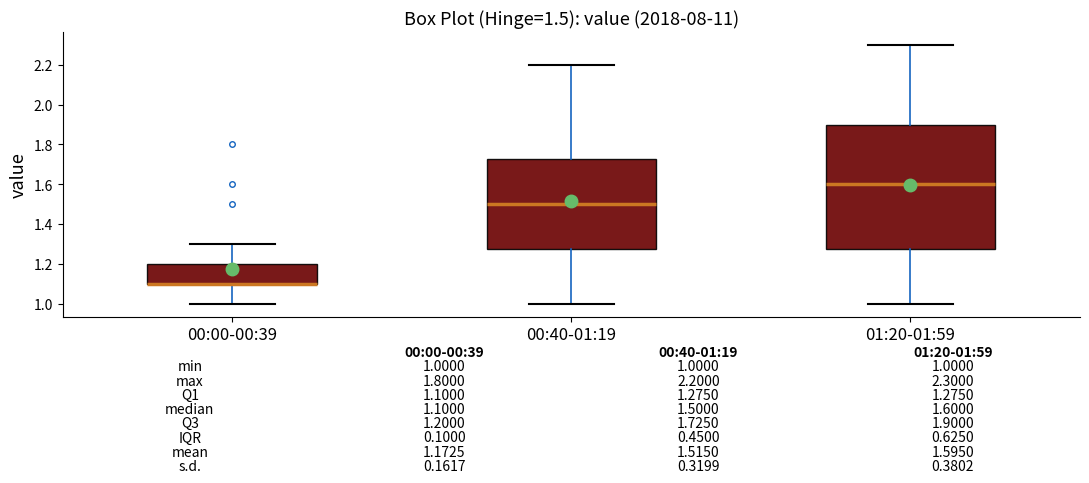

Which box is the tallest, from its lower edge to its upper edge?

01:20-01:59